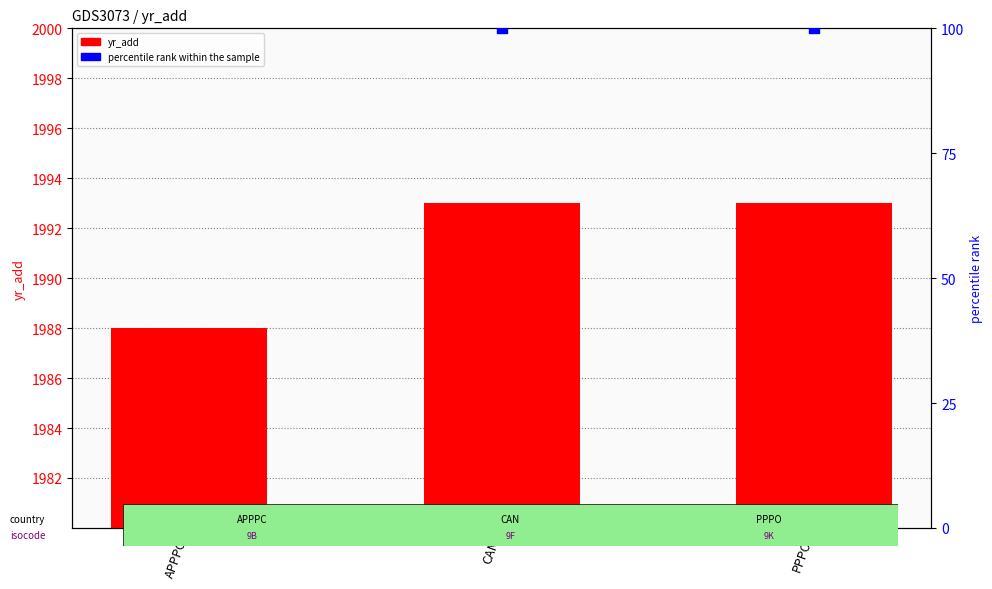

Which series contains the lowest Y value?

percentile rank within the sample